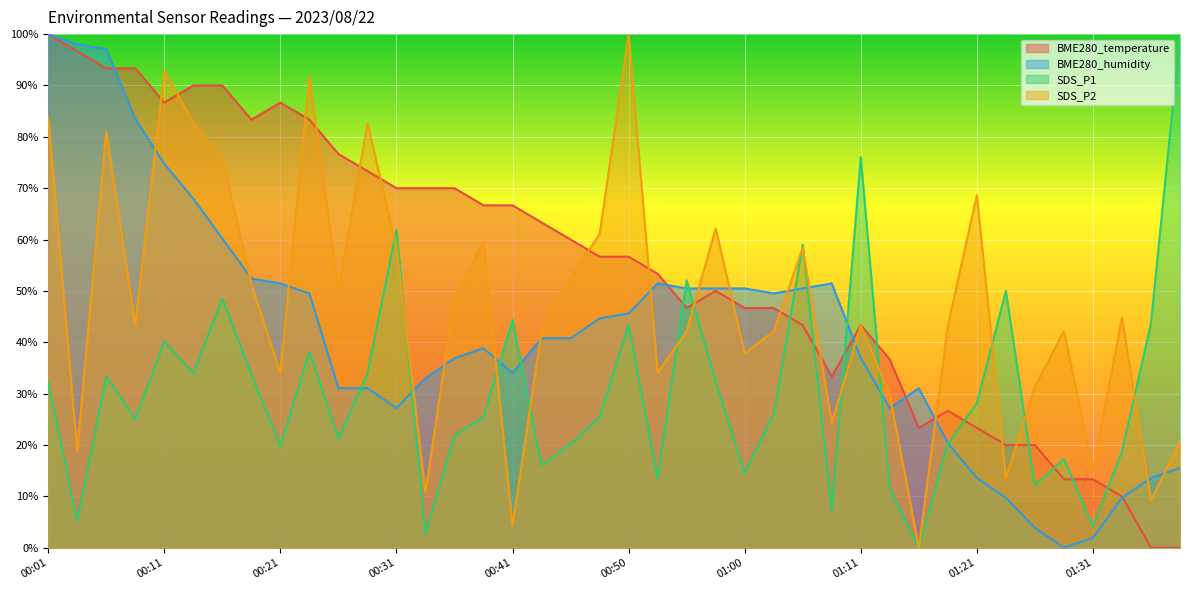

The SDS_P1 series shows 18.7 at 01:33. True or false?

True